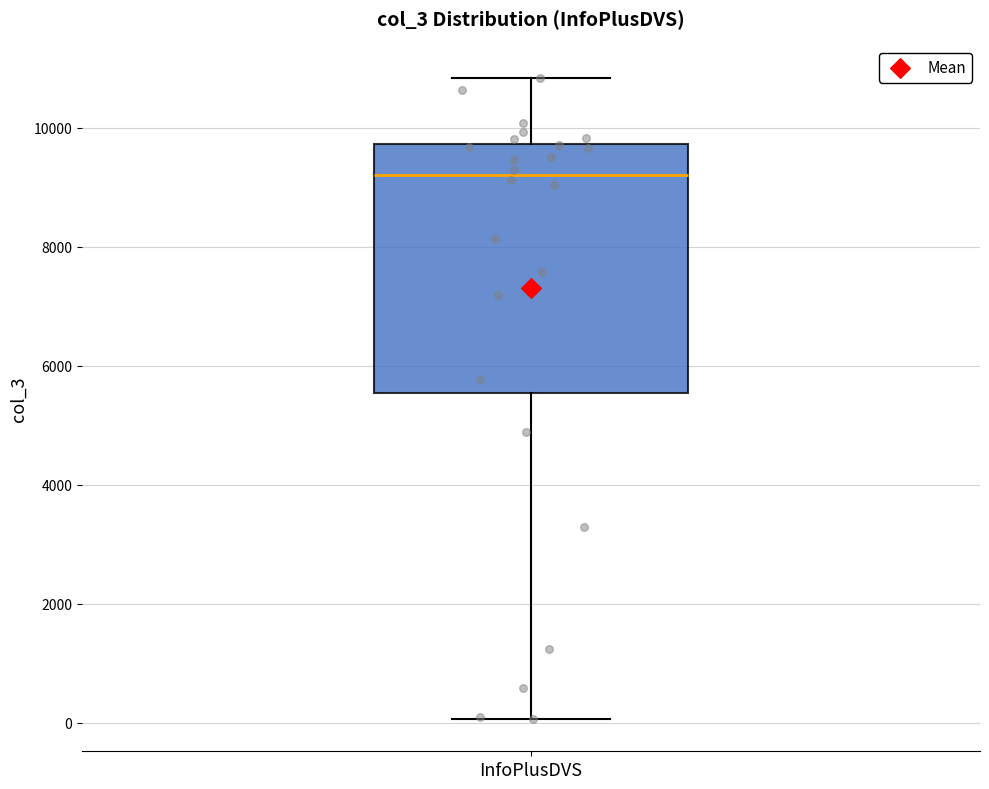

Where does the lower whisker of the box for InfoPlusDVS end on the y-axis? The values are not printed on the chart, so give them approximately, as read against the axis.

0